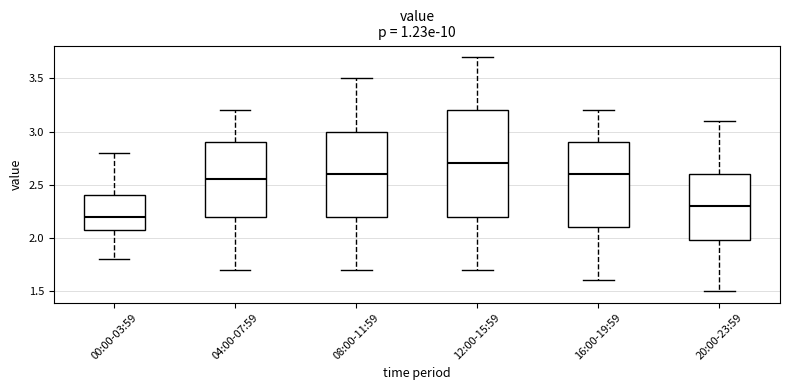

Which box is the tallest, from its lower edge to its upper edge?

12:00-15:59